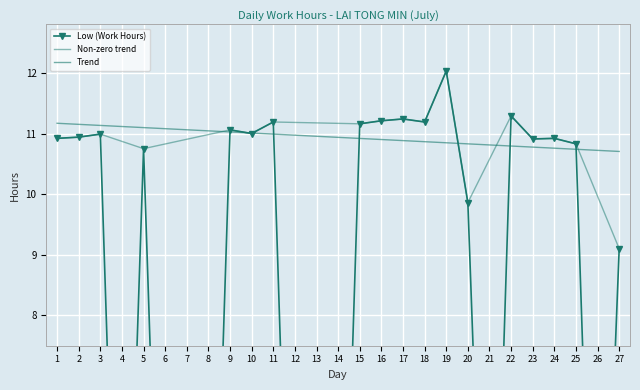

What is the sum of the values at 27 and 12?

9.1